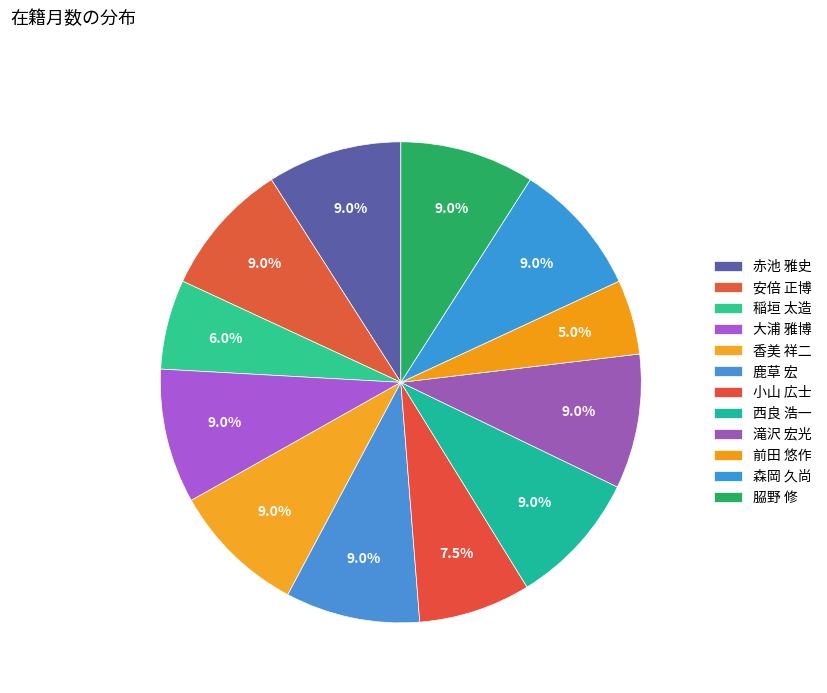

Is 赤池 雅史 the majority of the pie?

No